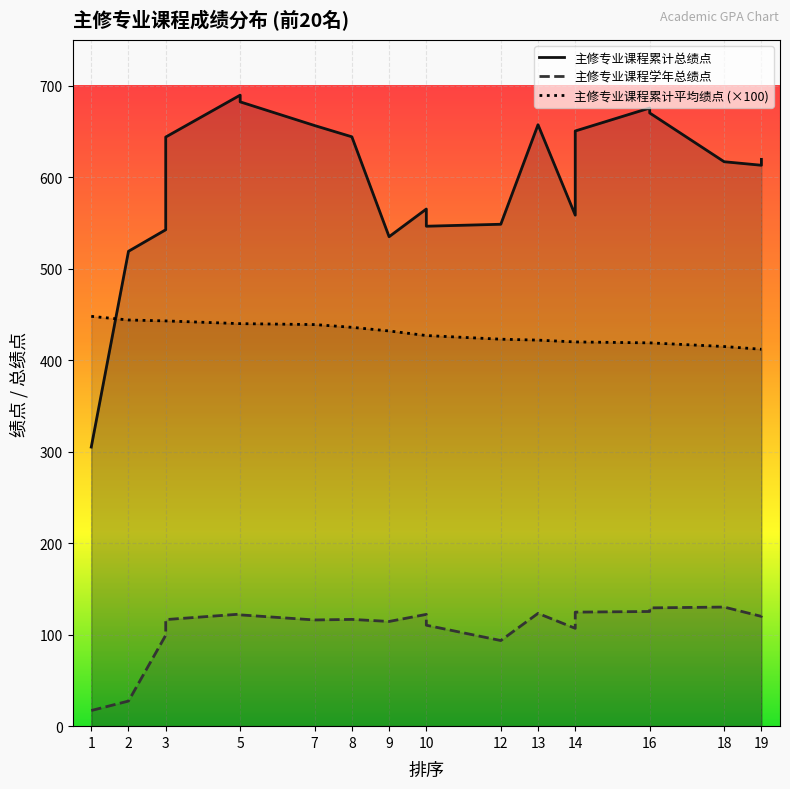

True or false: 主修专业课程累计平均绩点 and 主修专业课程学年总绩点 cross at least once.

False